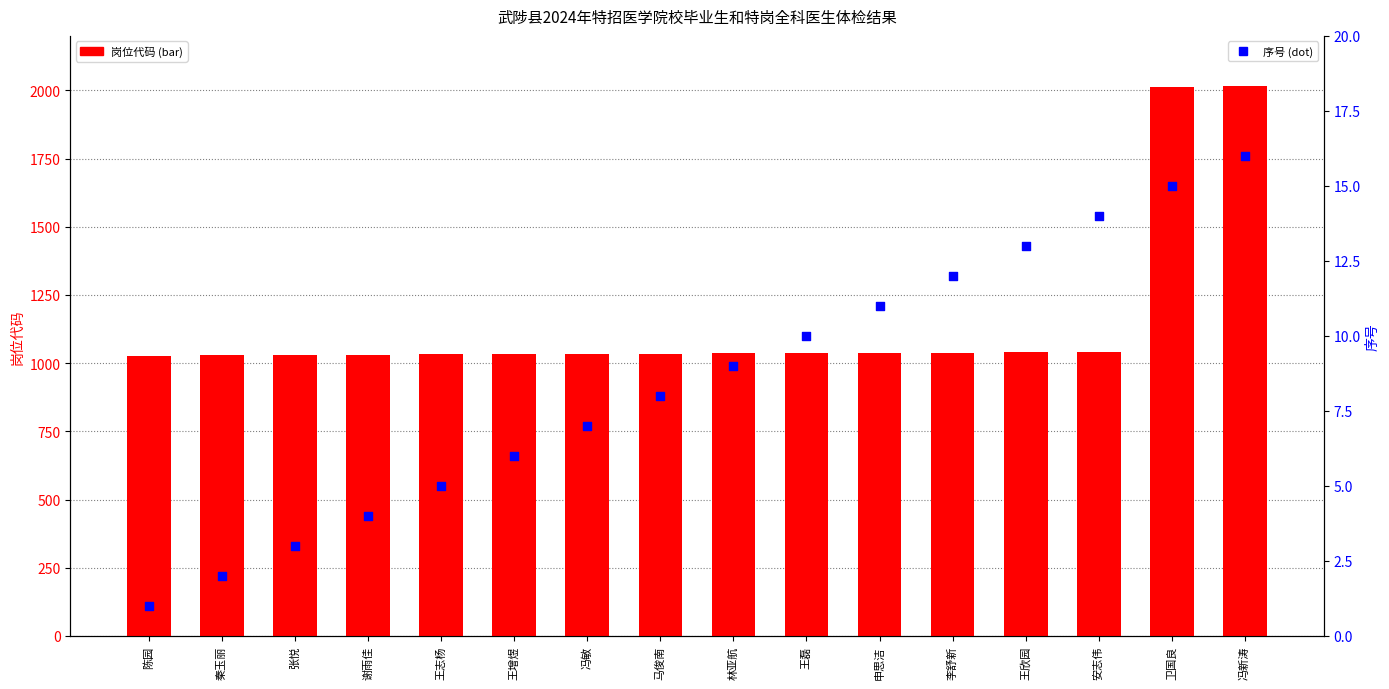

At how many categories does at least one series exceed 1793?

2